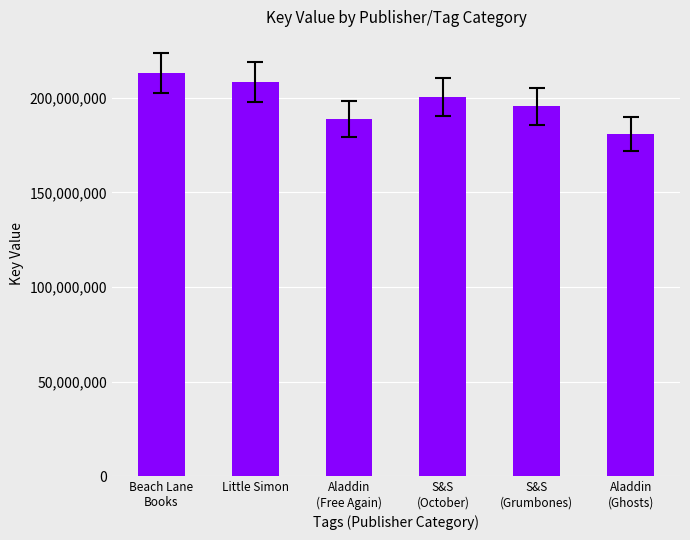

Rank the categories by value from highest to lowest.

Beach Lane
Books, Little Simon, S&S
(October), S&S
(Grumbones), Aladdin
(Free Again), Aladdin
(Ghosts)